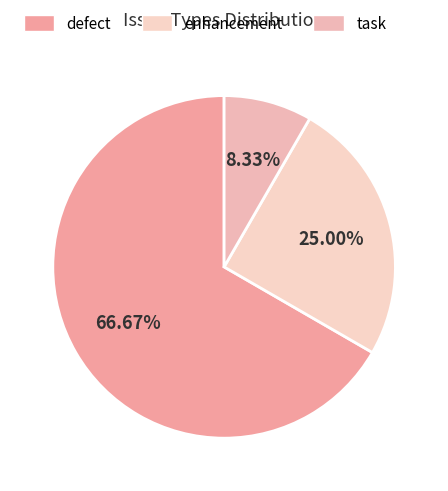

To the nearest percent, what is the difference between the largest and smallest slice percentages?

58%